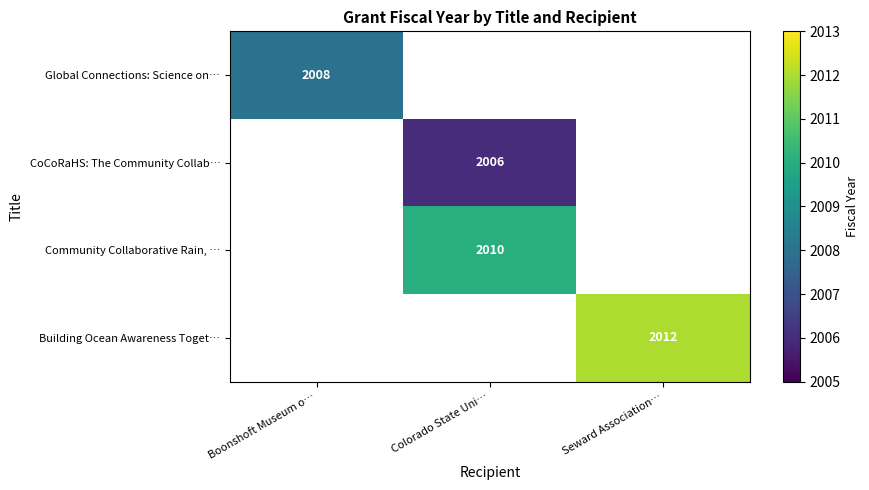

The Global Connections: Science on… series shows 2868 at Boonshoft Museum o…. True or false?

False